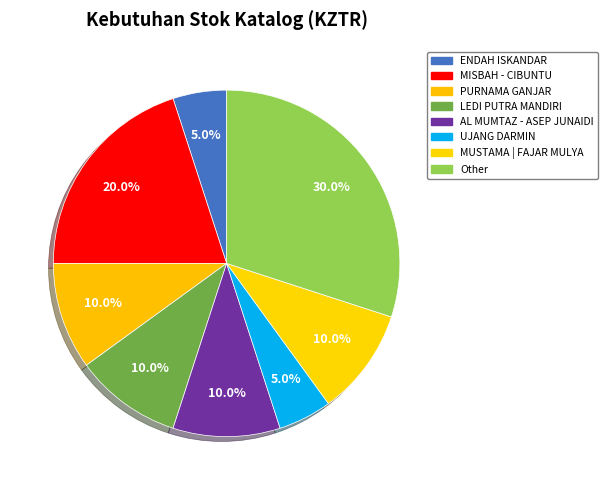

How many slices are in this pie chart?

8